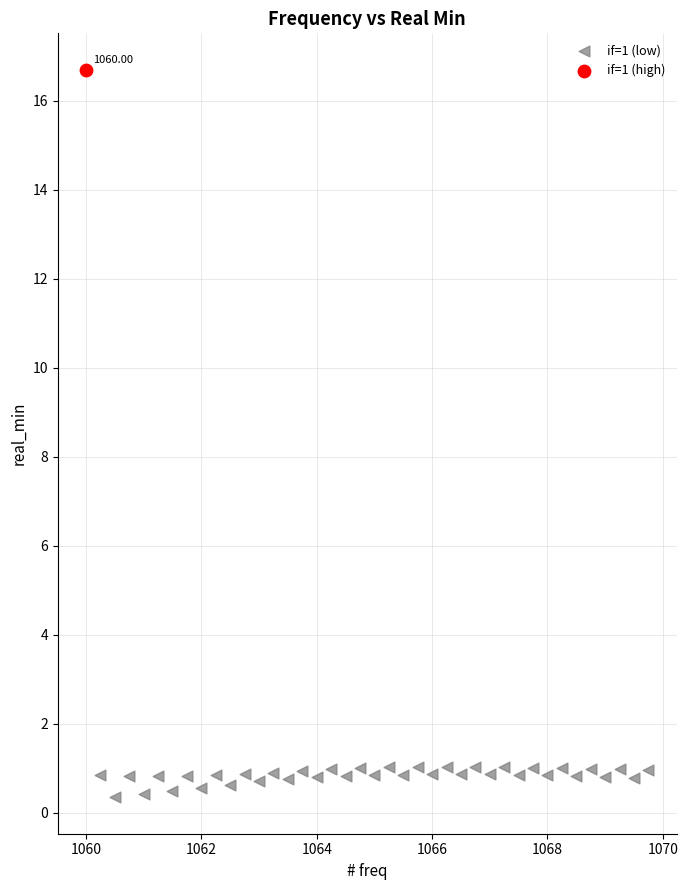

What are all the series names shown in the legend?

if=1 (low), if=1 (high)